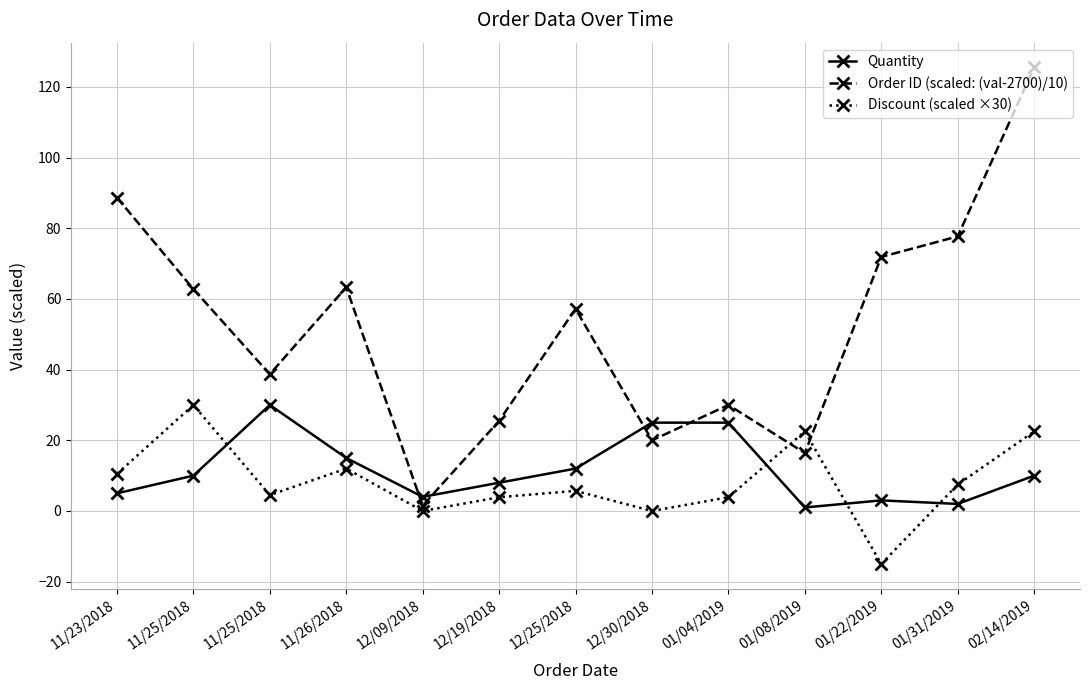

At which category is the sum across all series the highest?

02/14/2019